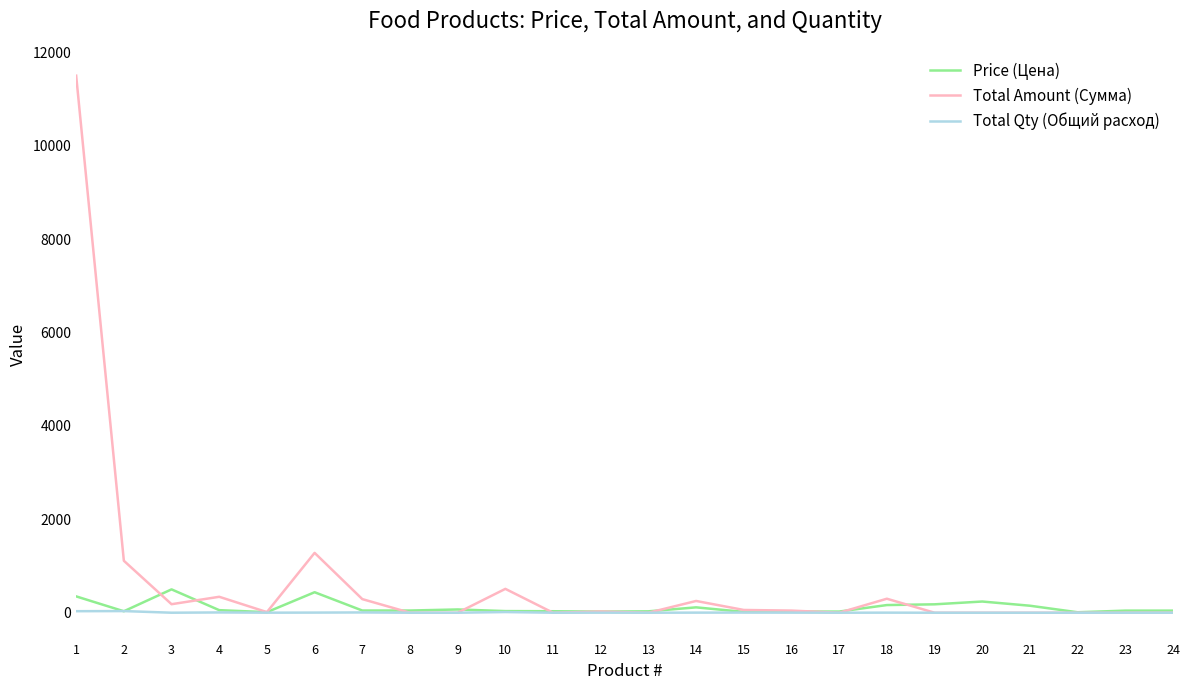

At which category does the chart reach its peak across all series?

1